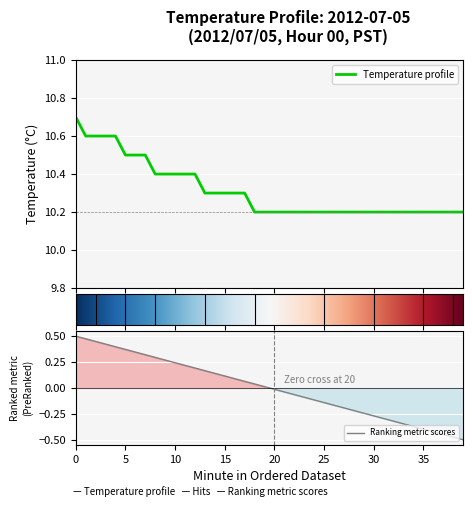

Between 16 and 39, which is larger?

16